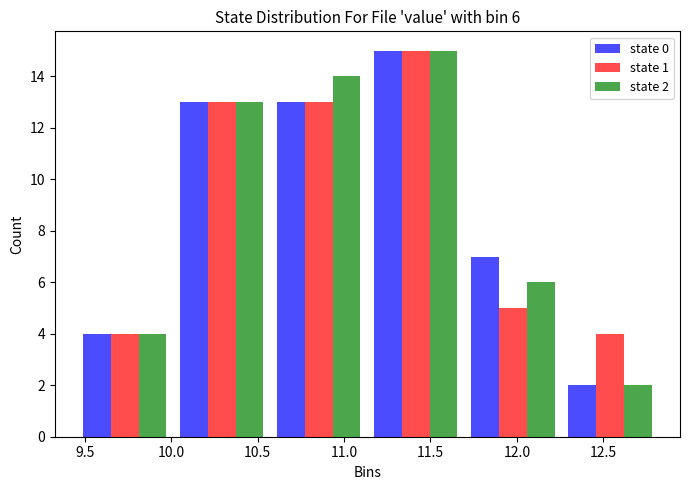

In the state 0 series, which range on the x-axis has the tallest bar?

11.15 to 11.70